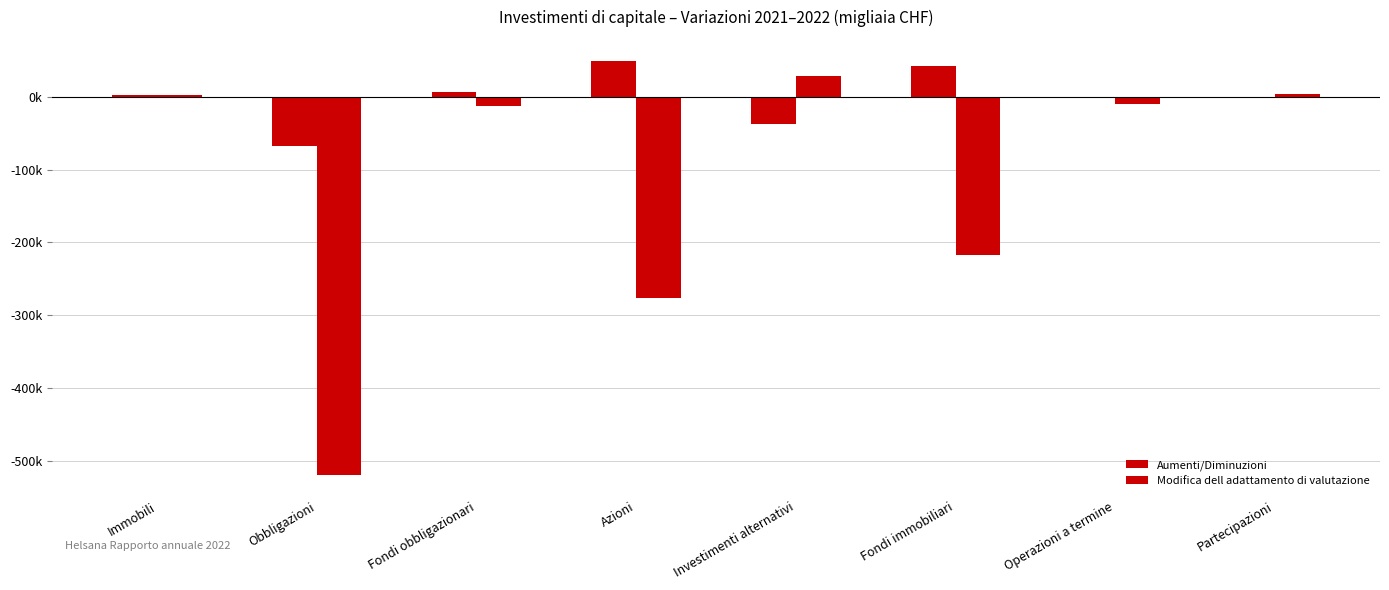

What are all the series names shown in the legend?

Aumenti/Diminuzioni, Modifica dell adattamento di valutazione